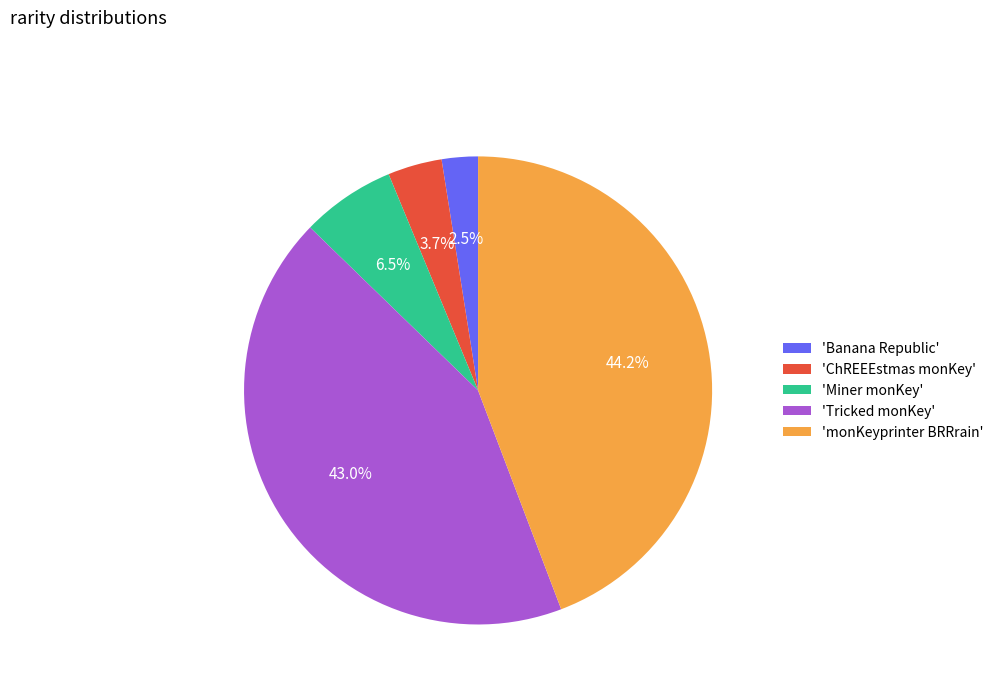

Rank the categories by value from lowest to highest.

'Banana Republic', 'ChREEEstmas monKey', 'Miner monKey', 'Tricked monKey', 'monKeyprinter BRRrain'